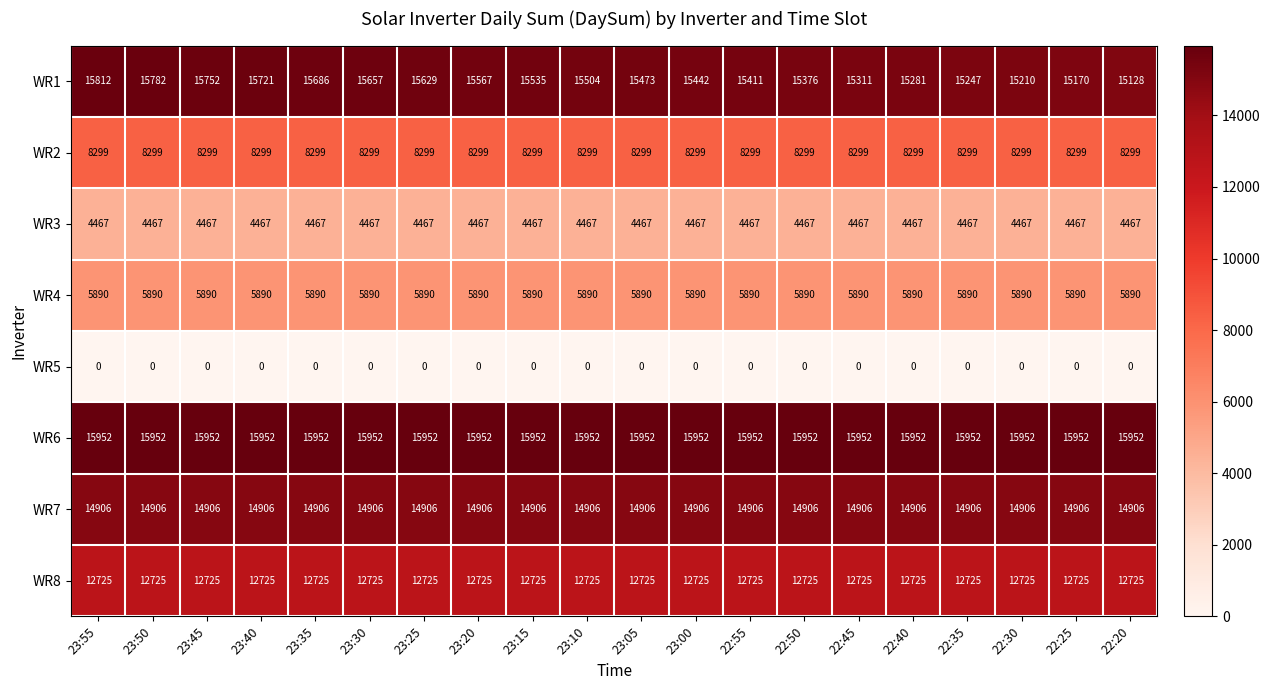

At which label does WR1 first exceed 15504?

23:55